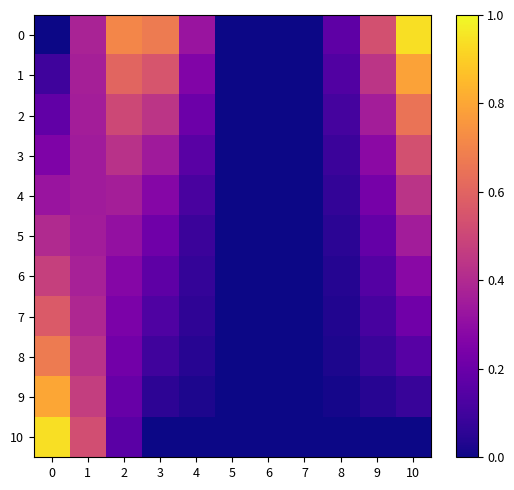

Between 6 and 7, which is larger?

6